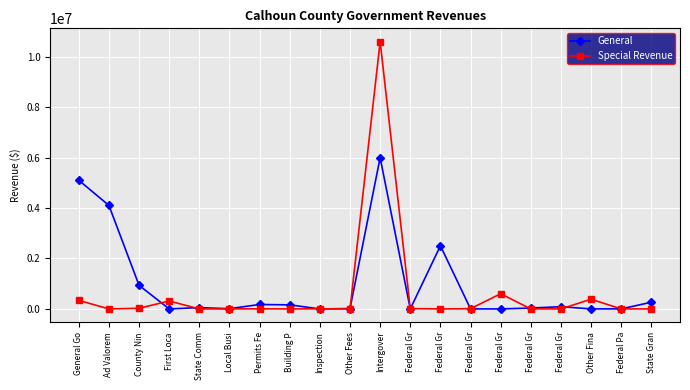

Which series has the largest total across all categories?

General